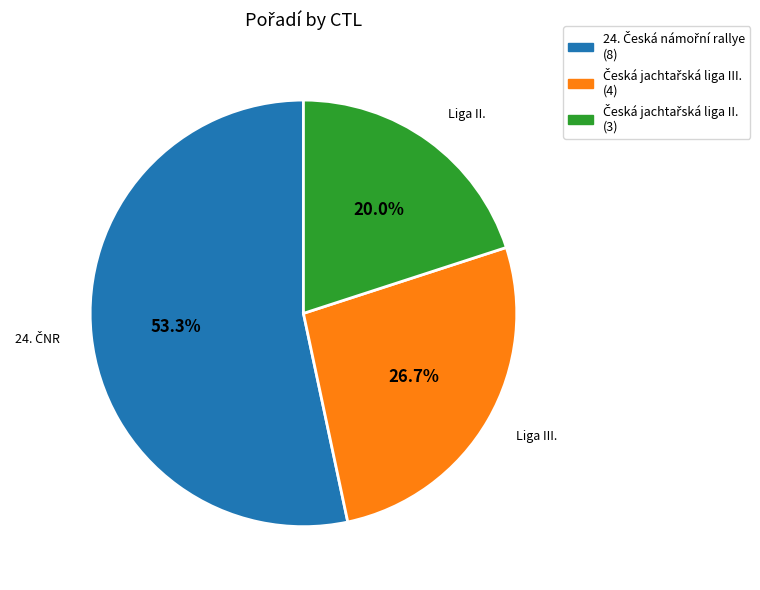

Is there any slice that represents more than half of the pie?

Yes